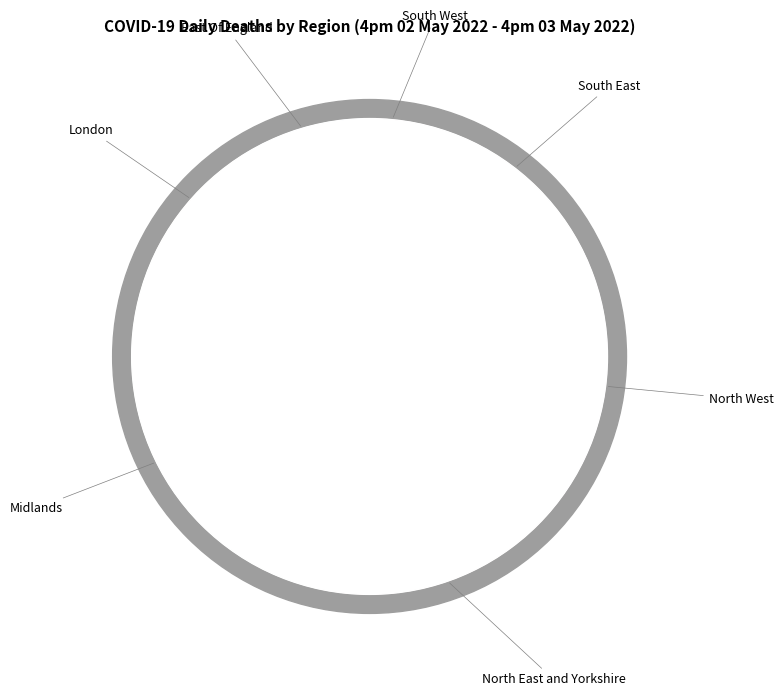

Combined, what portion of the pie is North West and Midlands?

47.1%